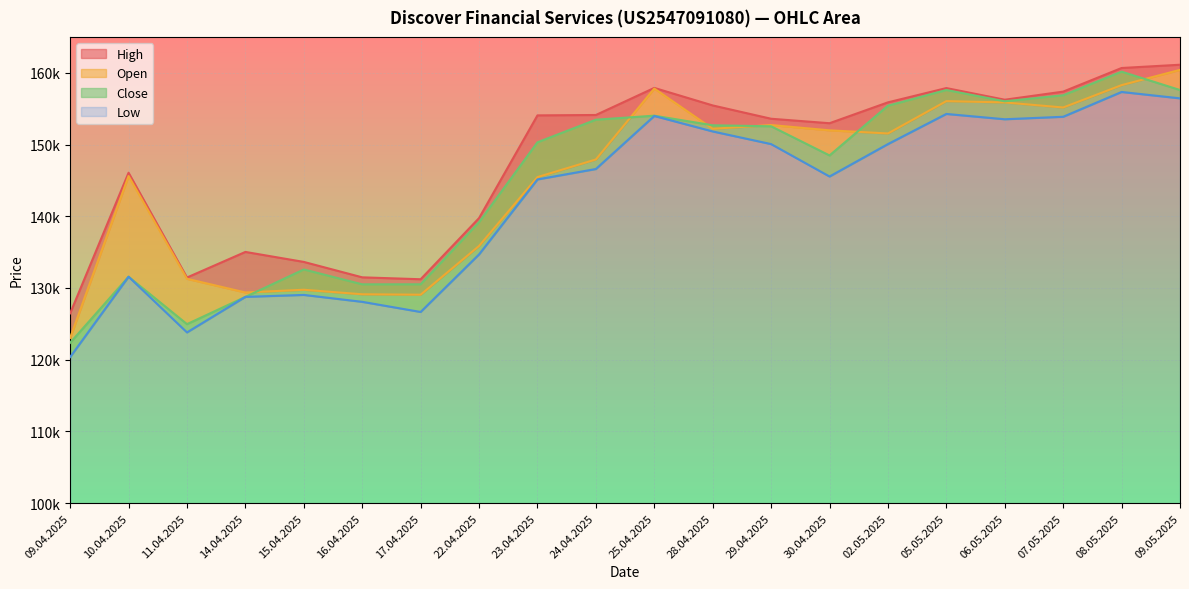

Rank the series by their maximum value, from lowest to highest.

Low, Close, Open, High